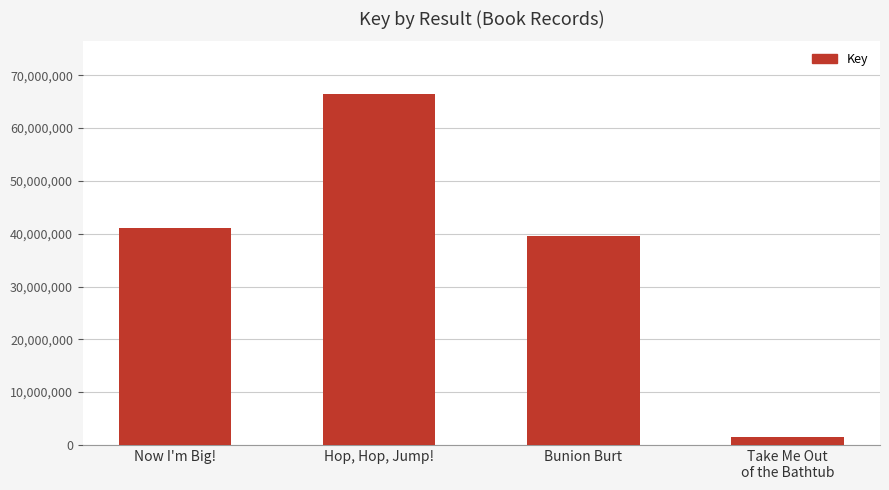

Reading right to left, what are all the values shown in this chart?

1489840	39546447	66460662	41118838